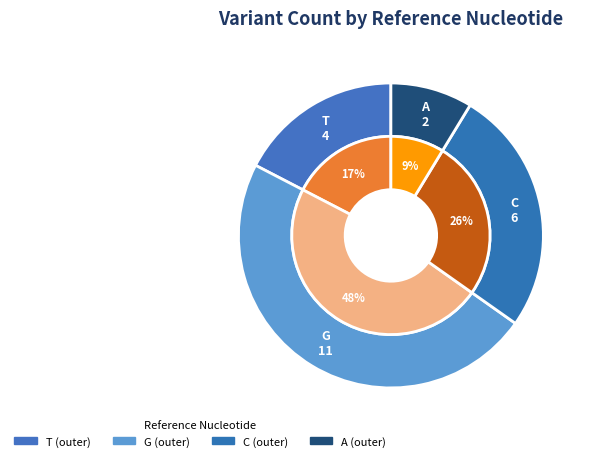

What is the change in value from T to A?

-2